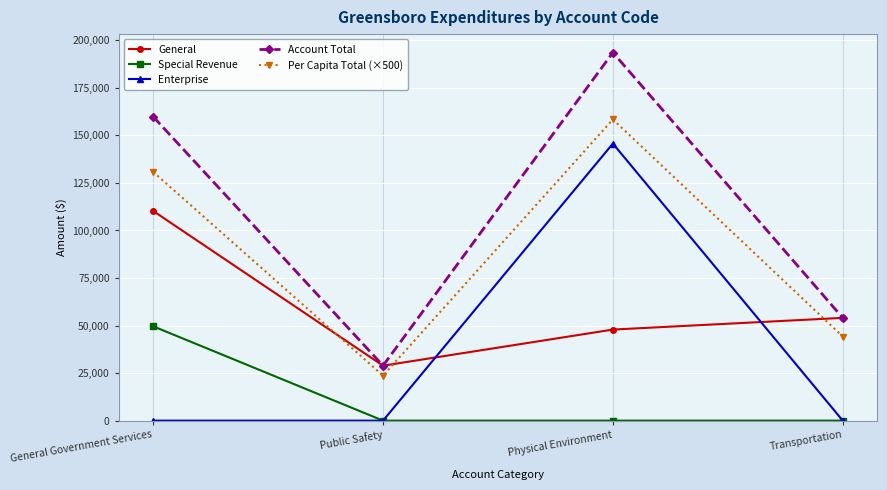

True or false: Account Total has more than 1 points higher than both neighbors.

False